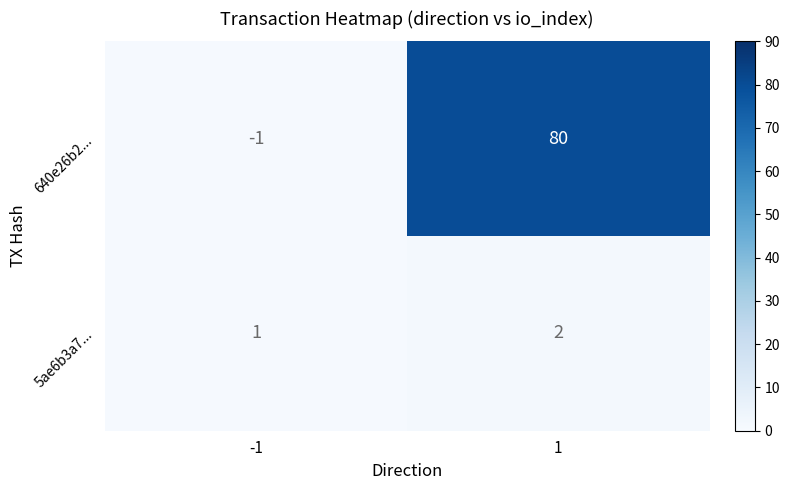

Which series has the largest total across all categories?

640e26b2...